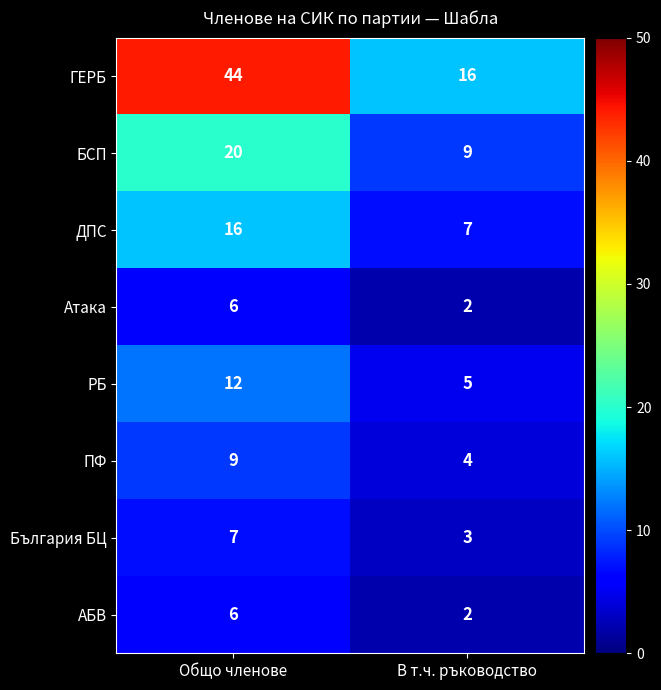

At which category does the chart reach its minimum across all series?

В т.ч. ръководство